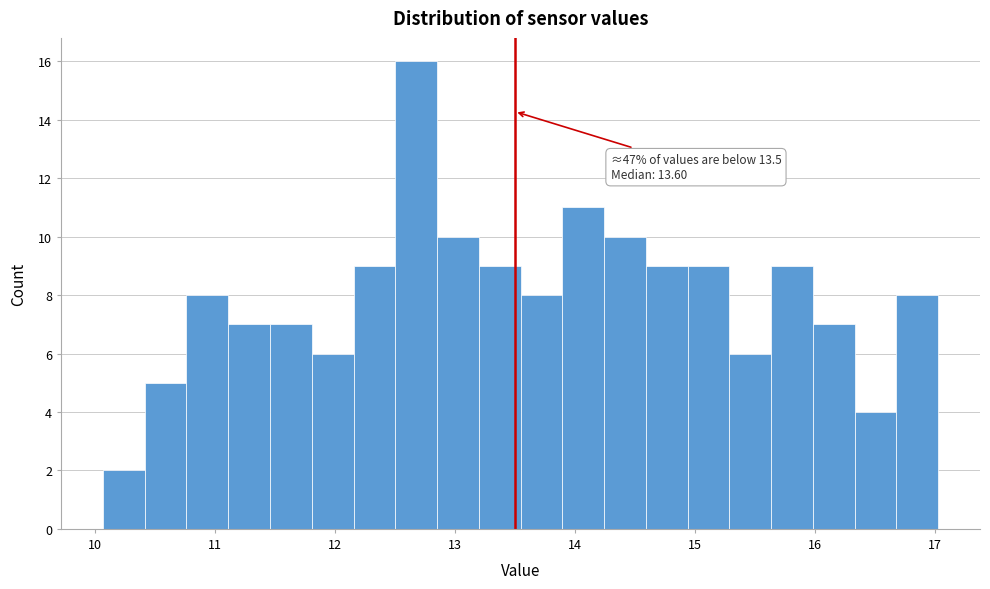

Read against the x-axis, roughly where is the centre of the tallest bar?

12.7